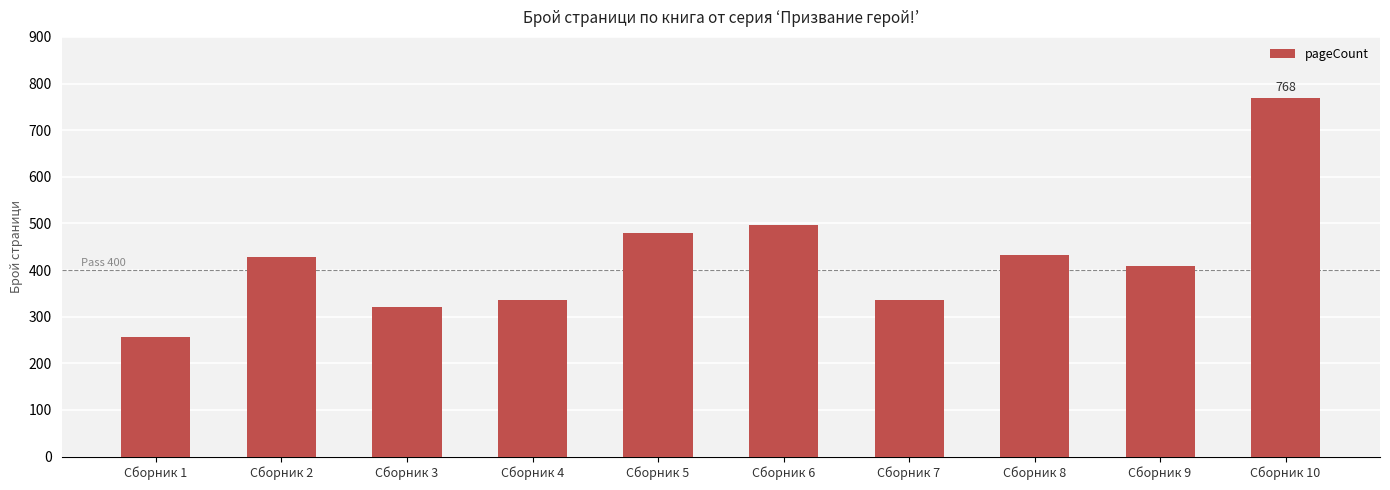

Which category has the highest value across all series?

Сборник 10